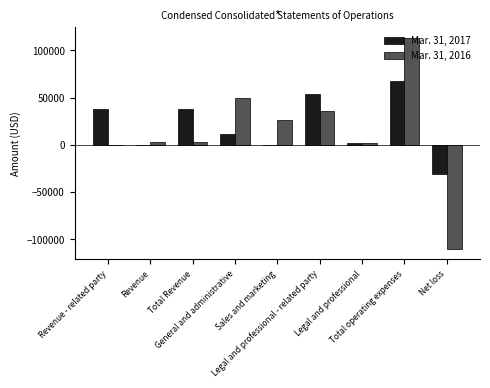

True or false: Mar. 31, 2017 has a value of 105065 at Total operating expenses.

False